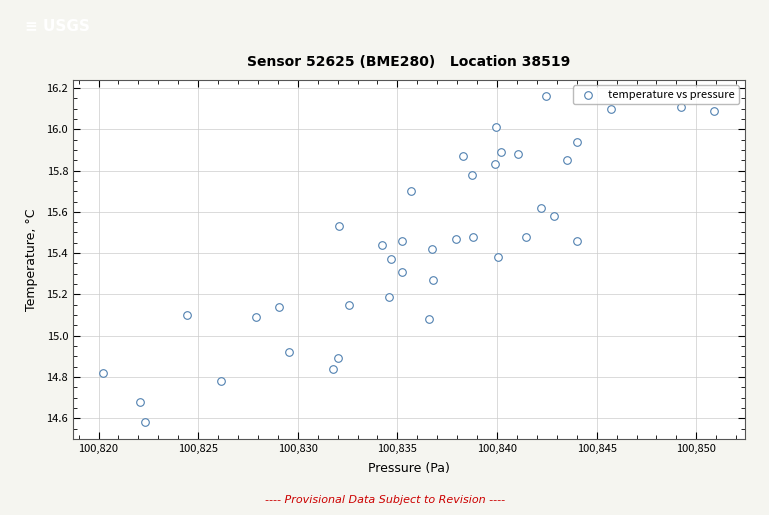

What is the range of X values (max minus min)?

30.7